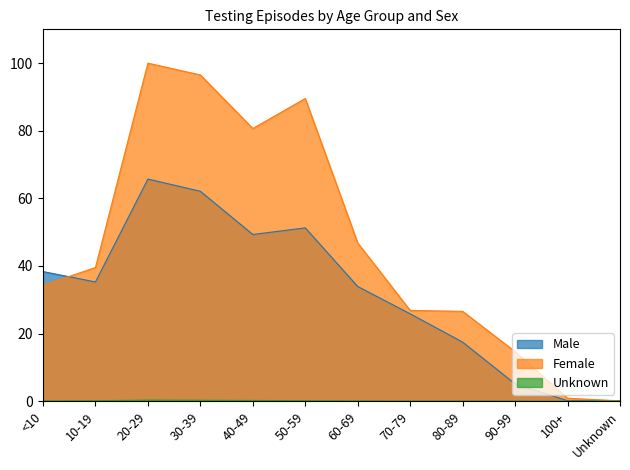

In Female, how many points are lower than both neighbors (excluding endpoints)?

1